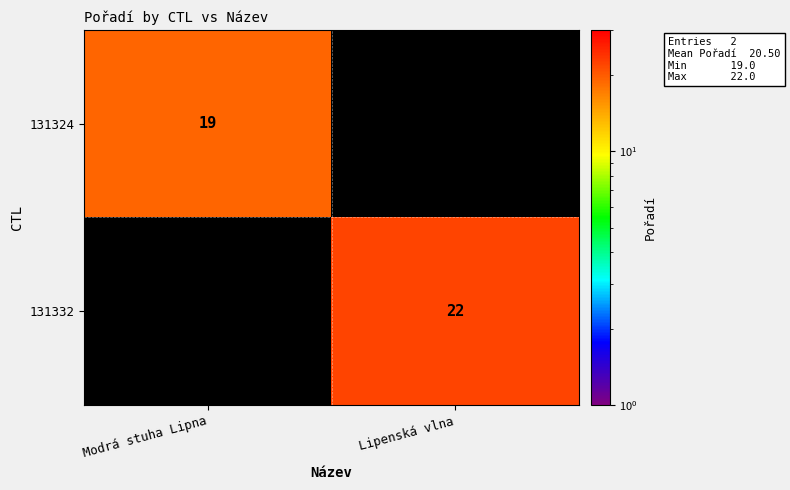

How many data points does each series have?

2